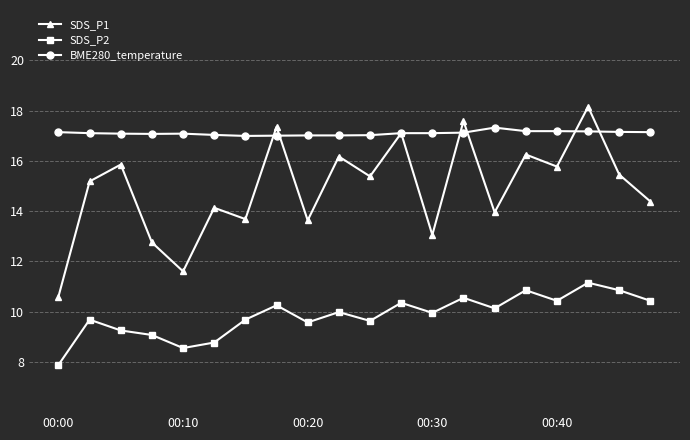

Rank the series by their average value, from highest to lowest.

BME280_temperature, SDS_P1, SDS_P2